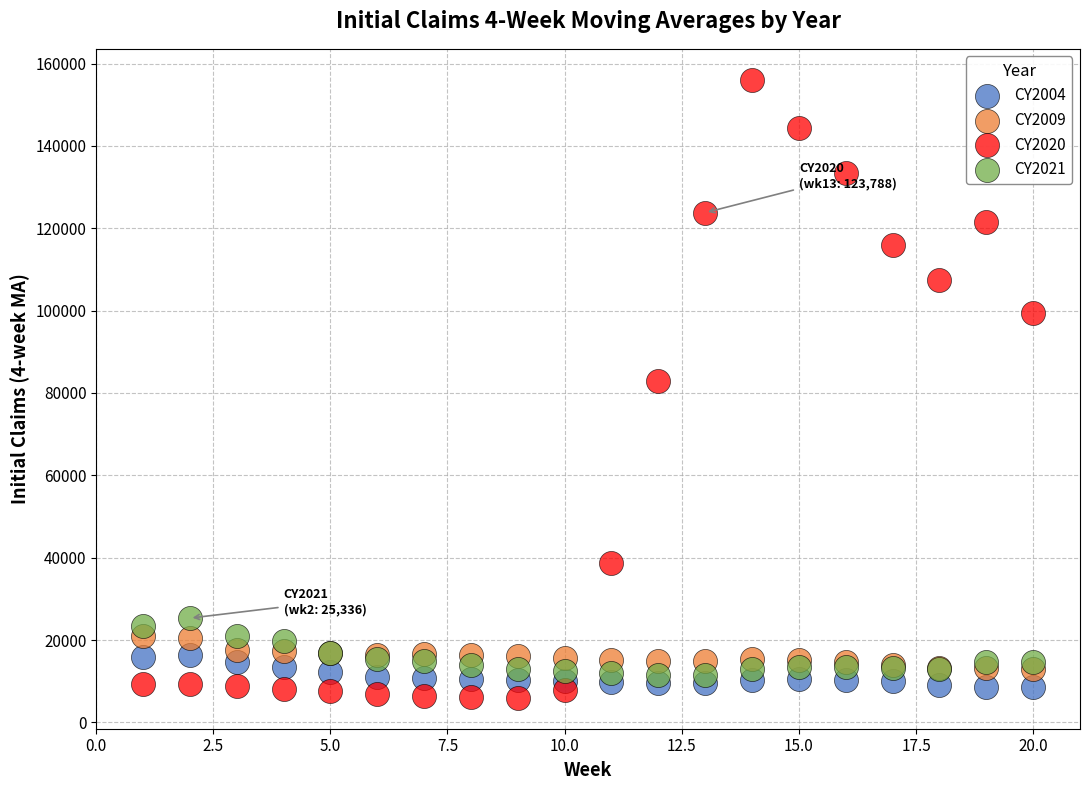

Across all series, what Y value is closest to 81023?

82909.8